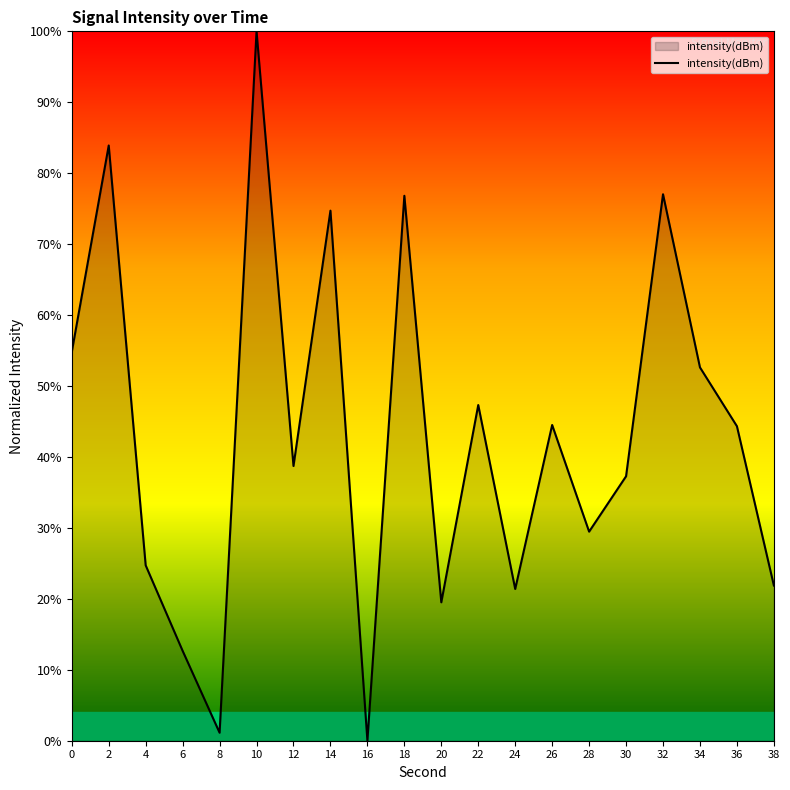

Is it true that the value at 10 is 139.1?

False